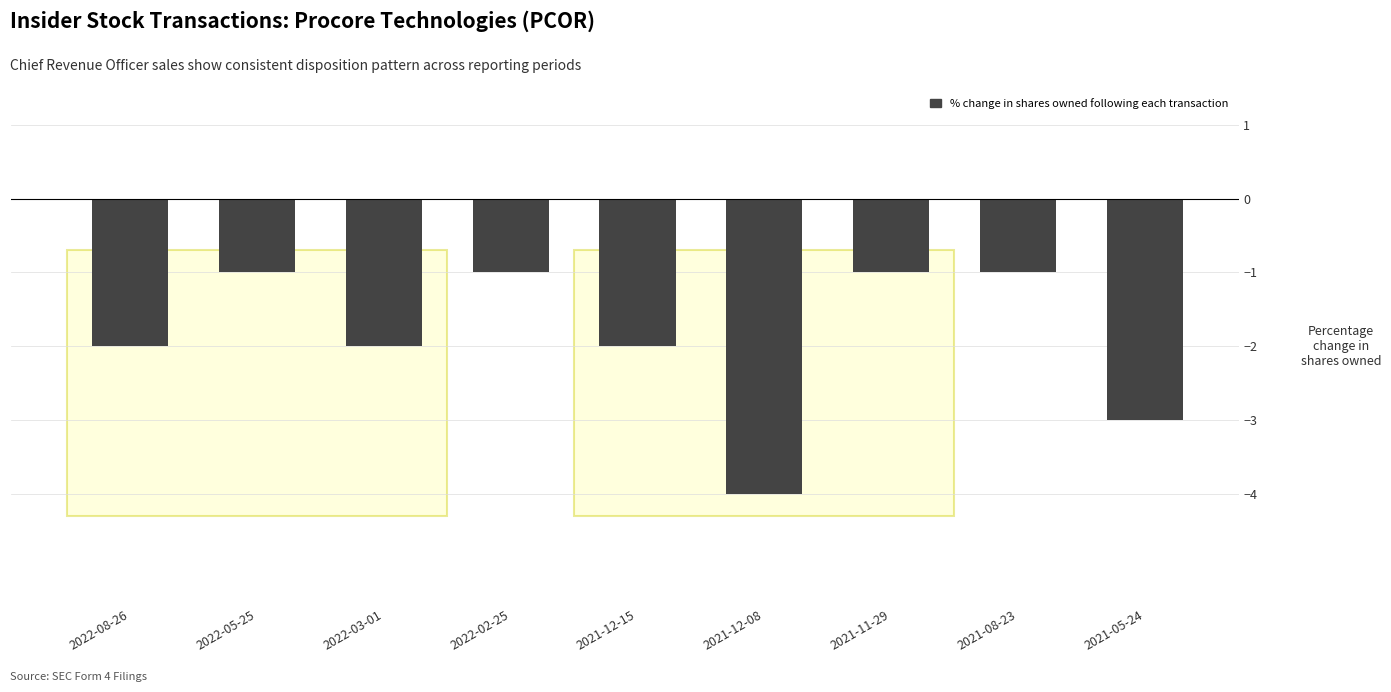

What is the label of the 3rd bar from the left?

2022-03-01